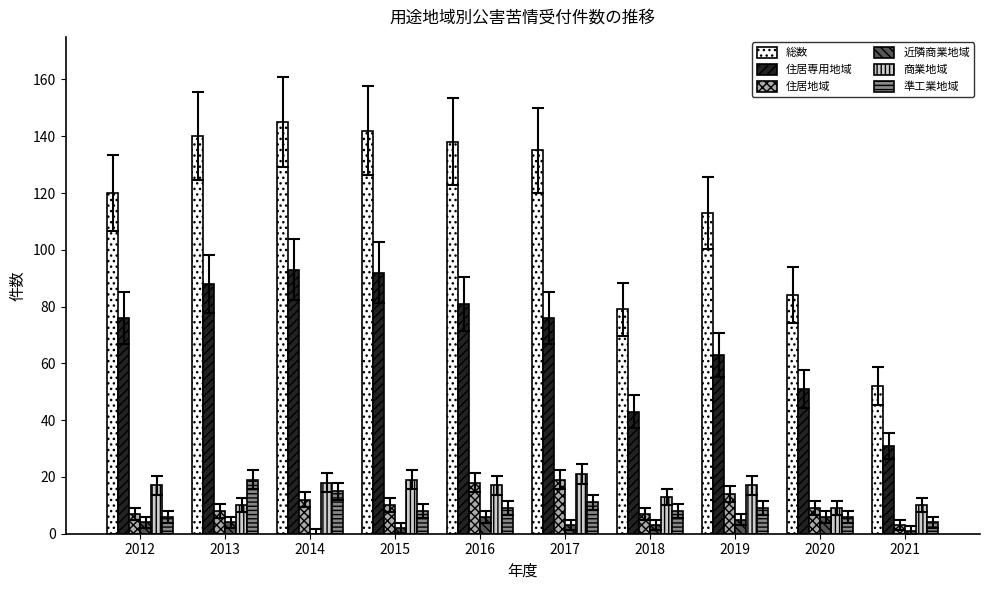

Does the chart contain stacked bars?

No